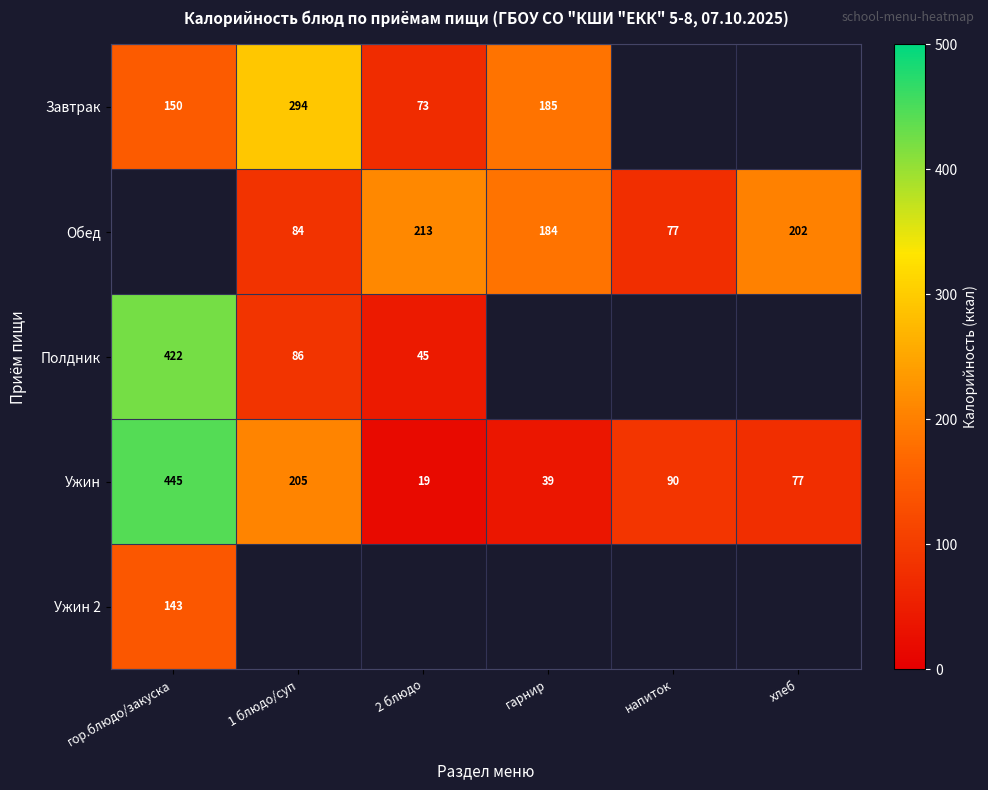

Is the value of Ужин at гарнир greater than the value of Завтрак at 2 блюдо?

No